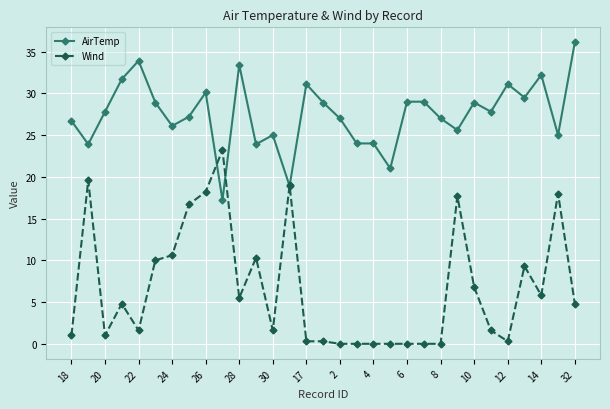

What is the sum of all AirTemp values?

851.9